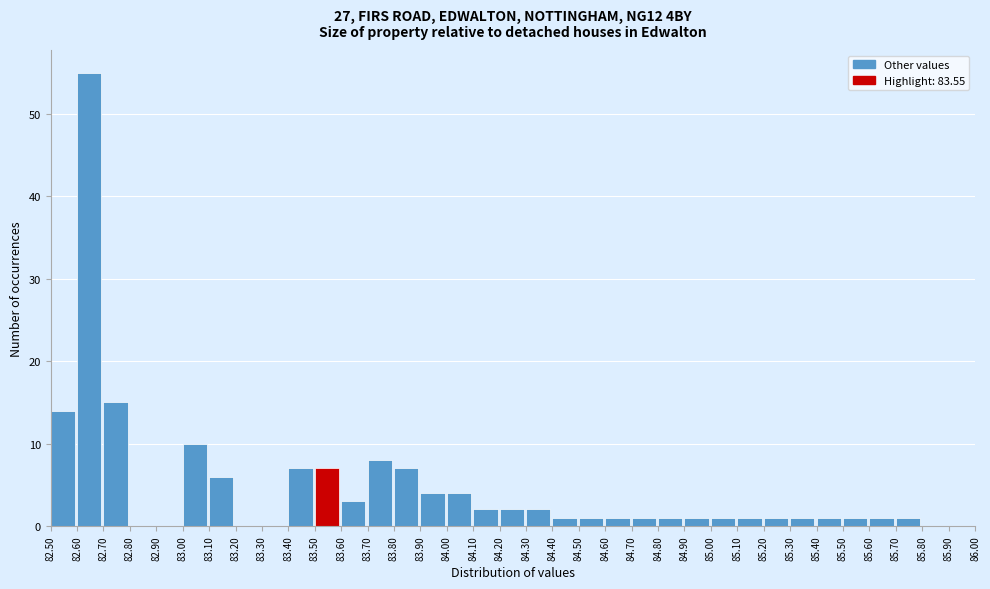

Which range on the x-axis has the tallest bar?

82.60 to 82.70